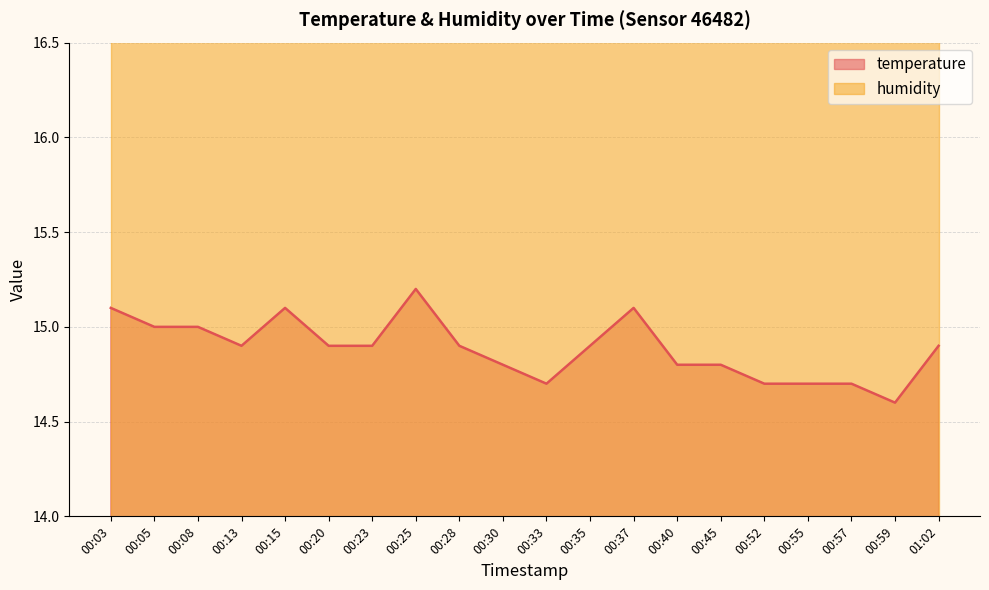

What is the change in value from 00:23 to 00:30?

-0.1